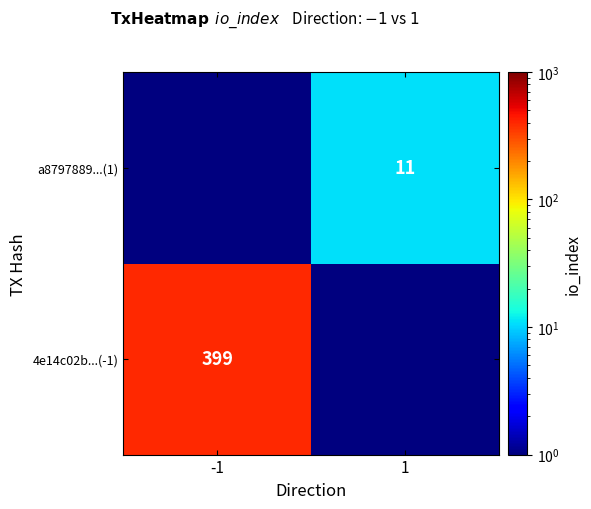

The 4e14c02b...(-1) series shows 249.0 at -1. True or false?

False